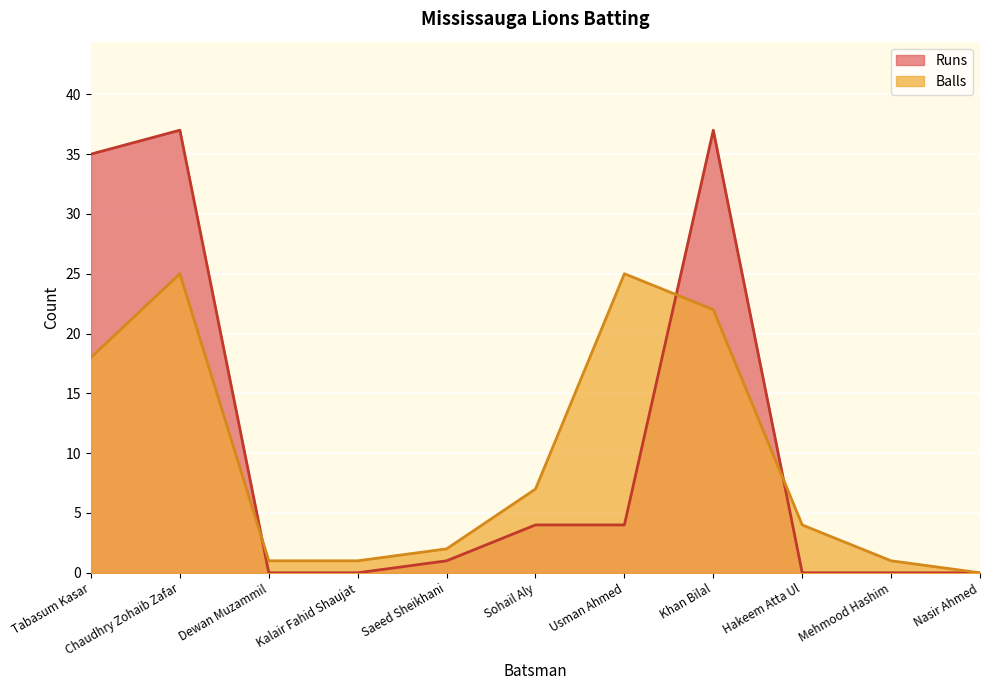

In Runs, how many points are higher than both neighbors (excluding endpoints)?

2